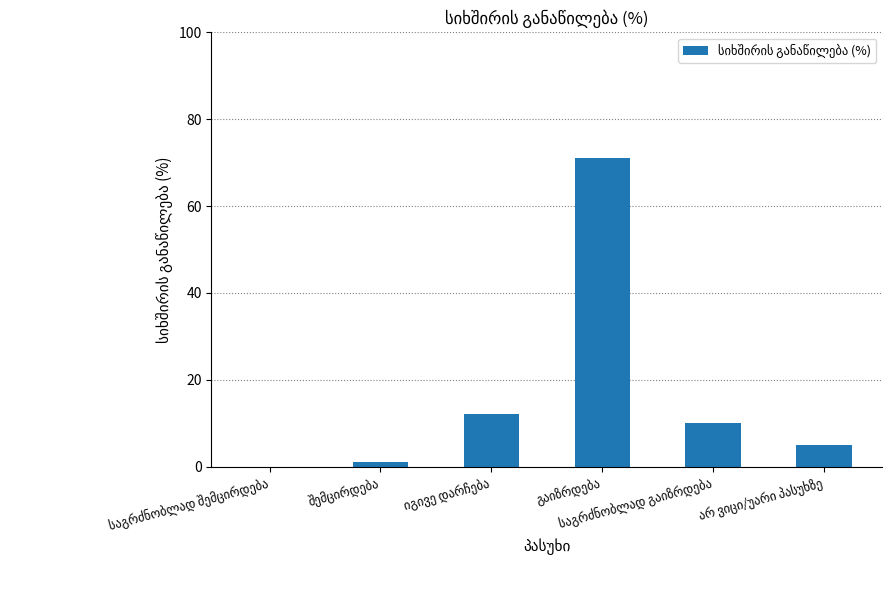

What is the maximum value shown in the chart?

71